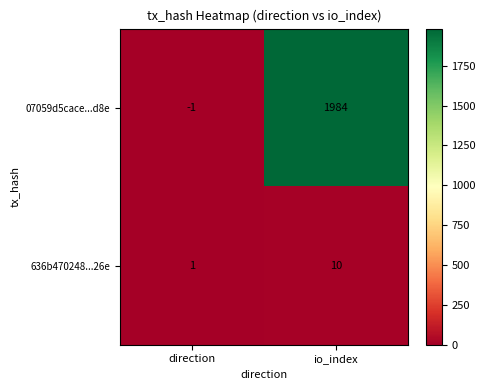

Reading left to right, list all the values displayed in this chart.

07059d5cace...d8e: -1	1984
636b470248...26e: 1	10